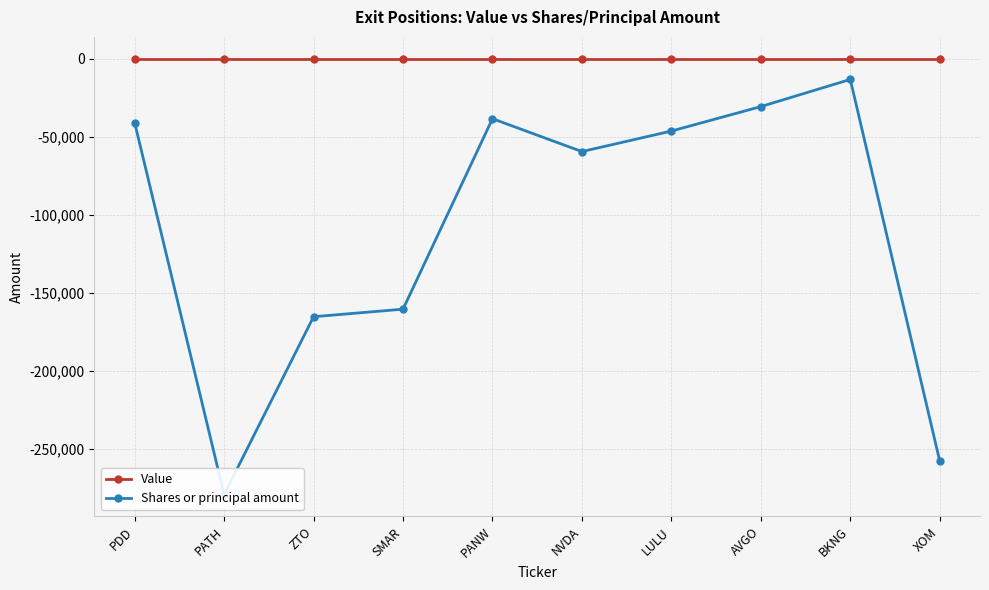

Does the chart display data point markers on the line(s)?

Yes